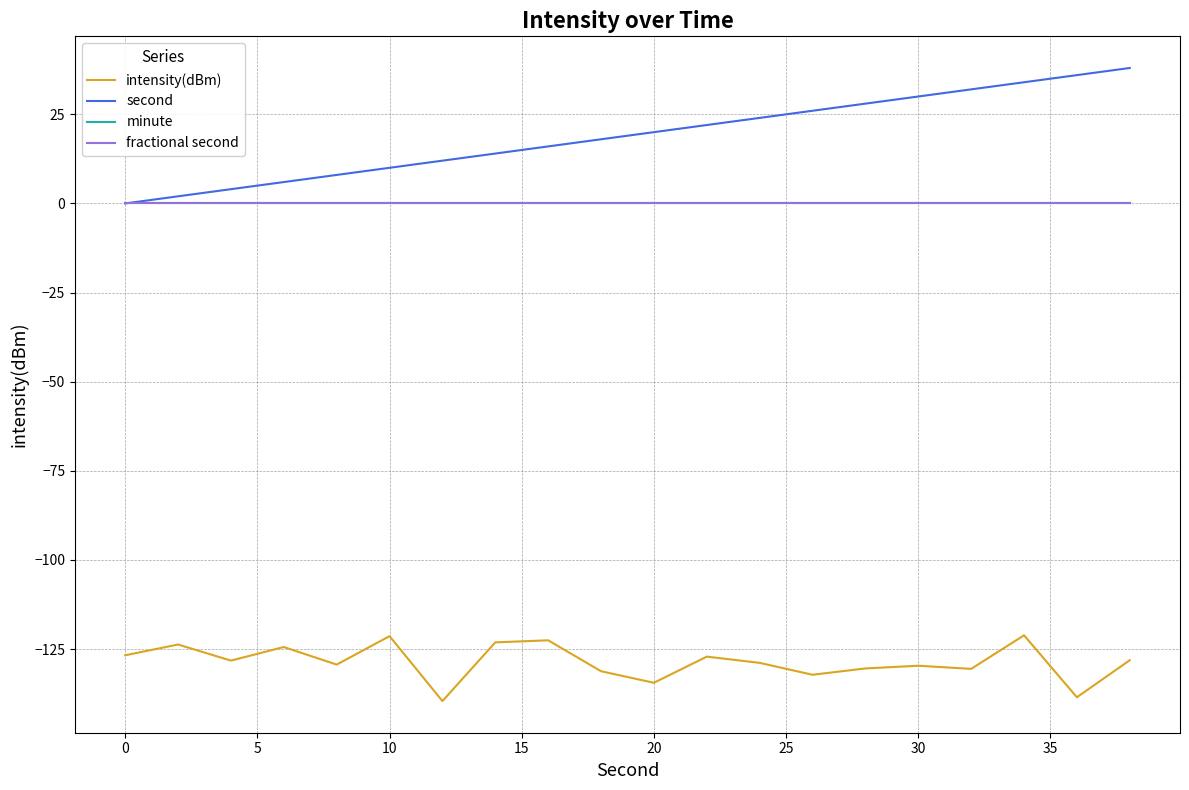

What is the difference between the maximum and minimum values in the second series?

38.0